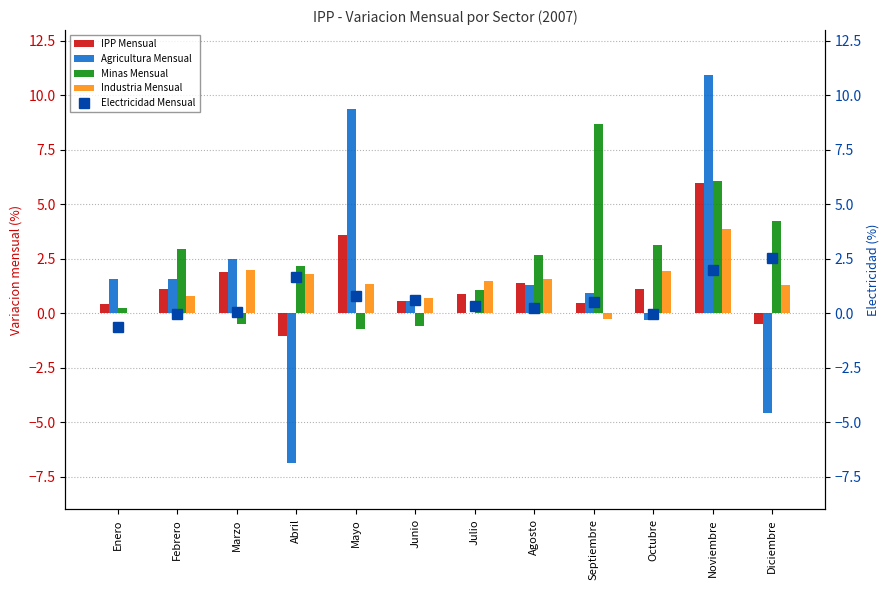

Between Junio and Septiembre, which is larger?

Junio